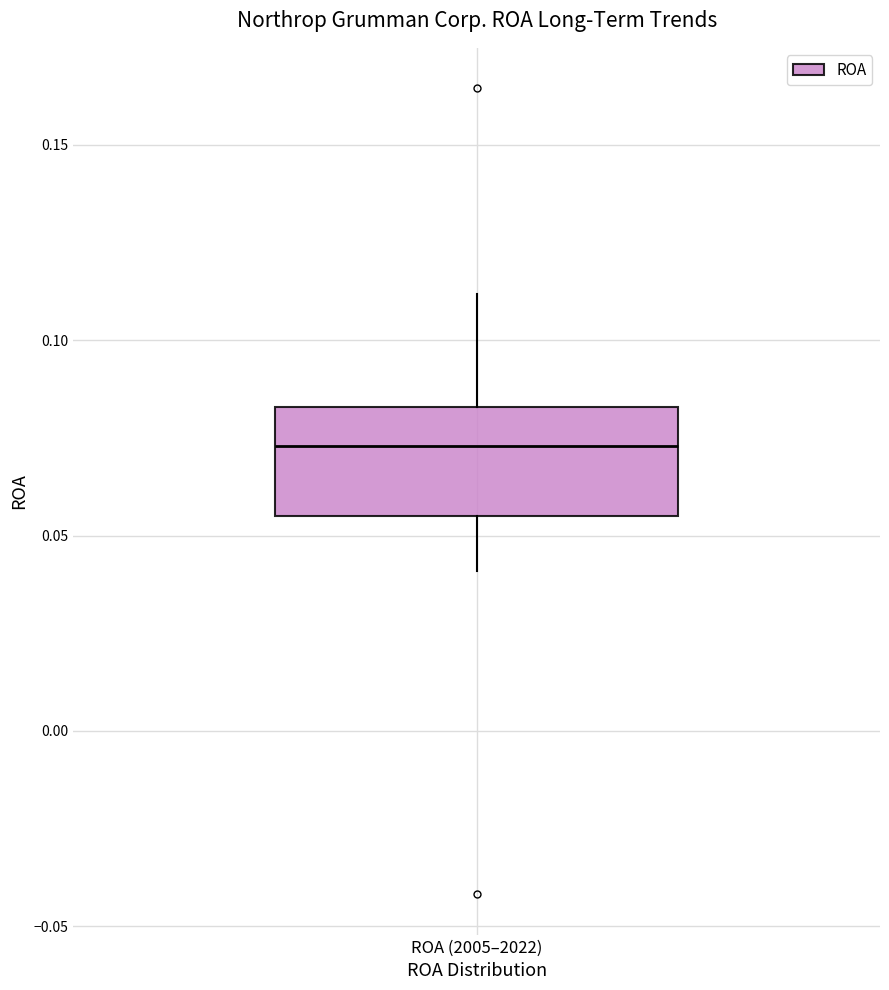

Transcribe this box plot: give where the median line is, the range the box spans, and where the two whiskers end, as read against the y-axis. The values are not printed on the chart, so give them approximately, as read against the axis.

median 0.075, box 0.055 to 0.085, whiskers 0.040 to 0.110